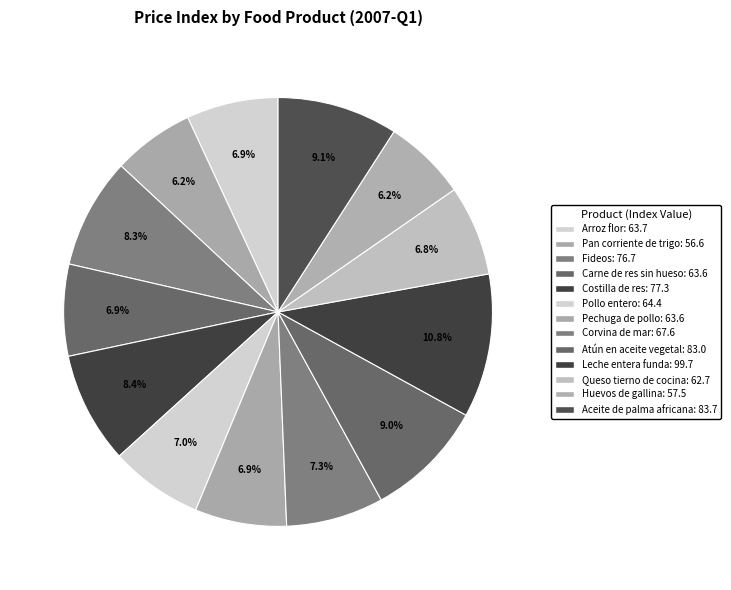

Rank the categories by value from lowest to highest.

Pan corriente de trigo, Huevos de gallina, Queso tierno de cocina, Carne de res sin hueso, Pechuga de pollo, Arroz flor, Pollo entero, Corvina de mar, Fideos, Costilla de res, Atún en aceite vegetal, Aceite de palma africana, Leche entera funda